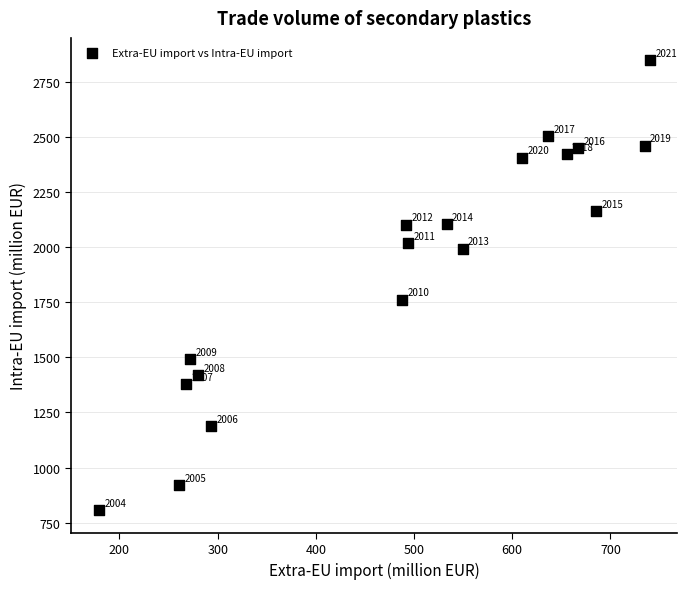

What Y value in the scatter plot is closest to 1827?

1762.8